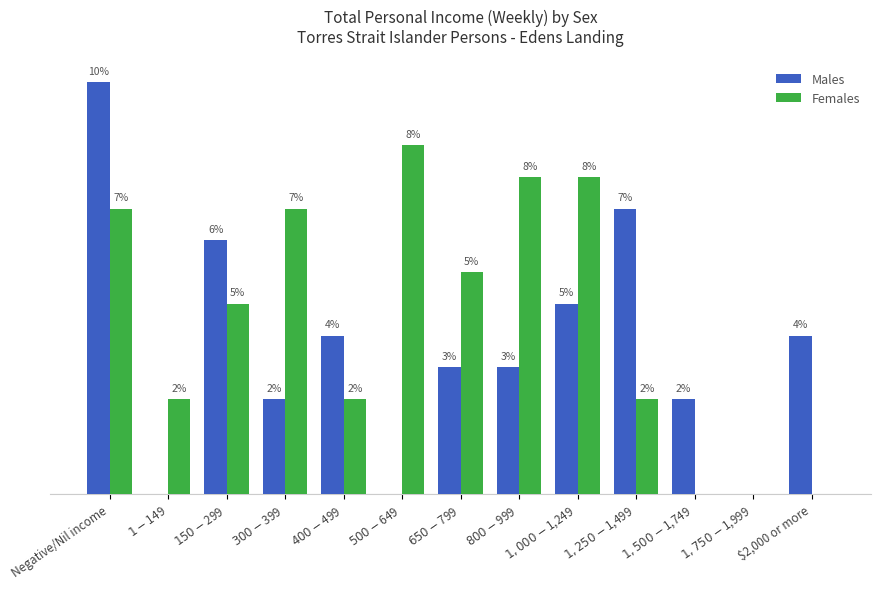

What are all the series names shown in the legend?

Males, Females